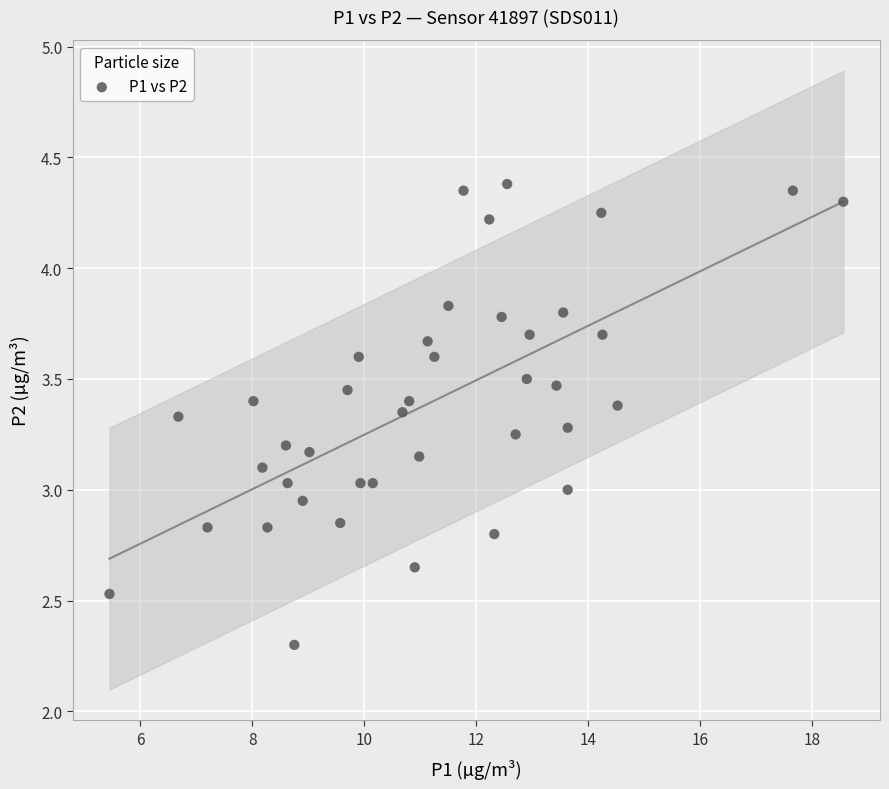

What is the range of Y values (max minus min)?

2.1